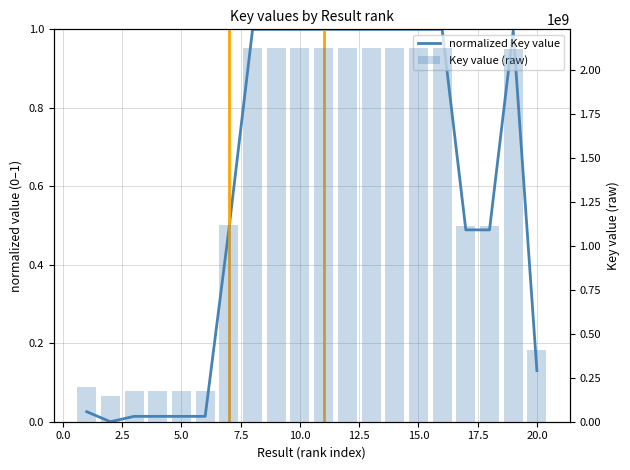

What is the difference between the second highest and minimum values in the Key value (raw) series?

1976653539.0